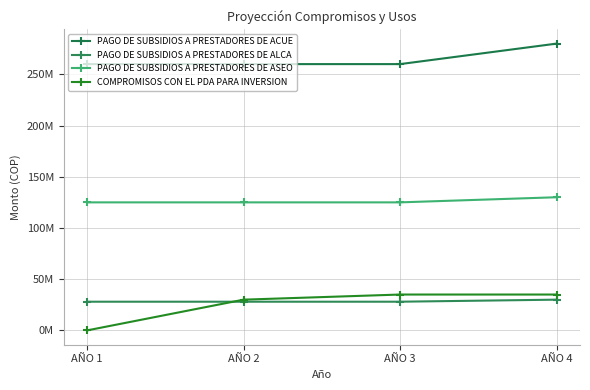

Is this an area chart (filled region under the line)?

No